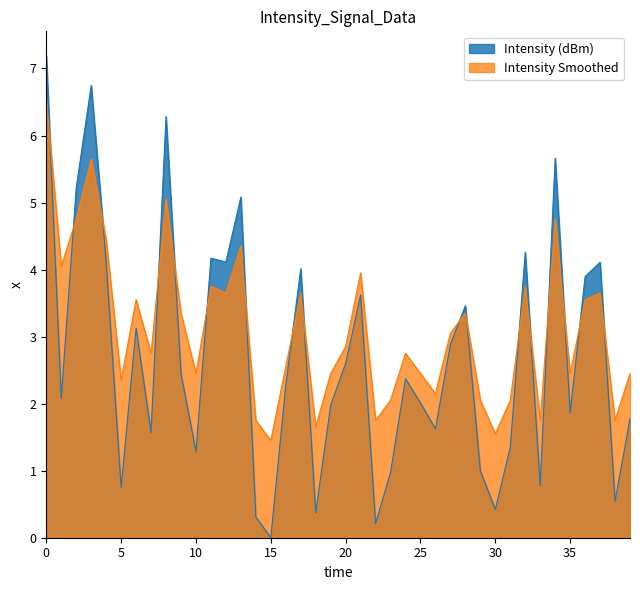

How many values in the Intensity (dBm) series are below 2?

17